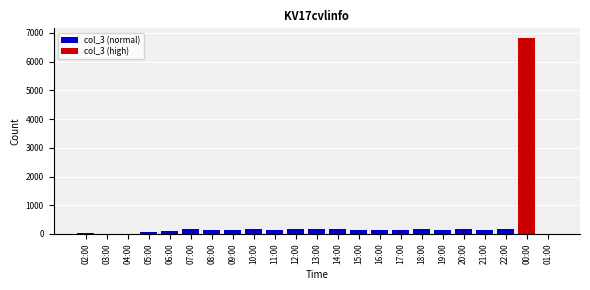

The value of col_3 (normal) at 11:00 is 165. True or false?

False